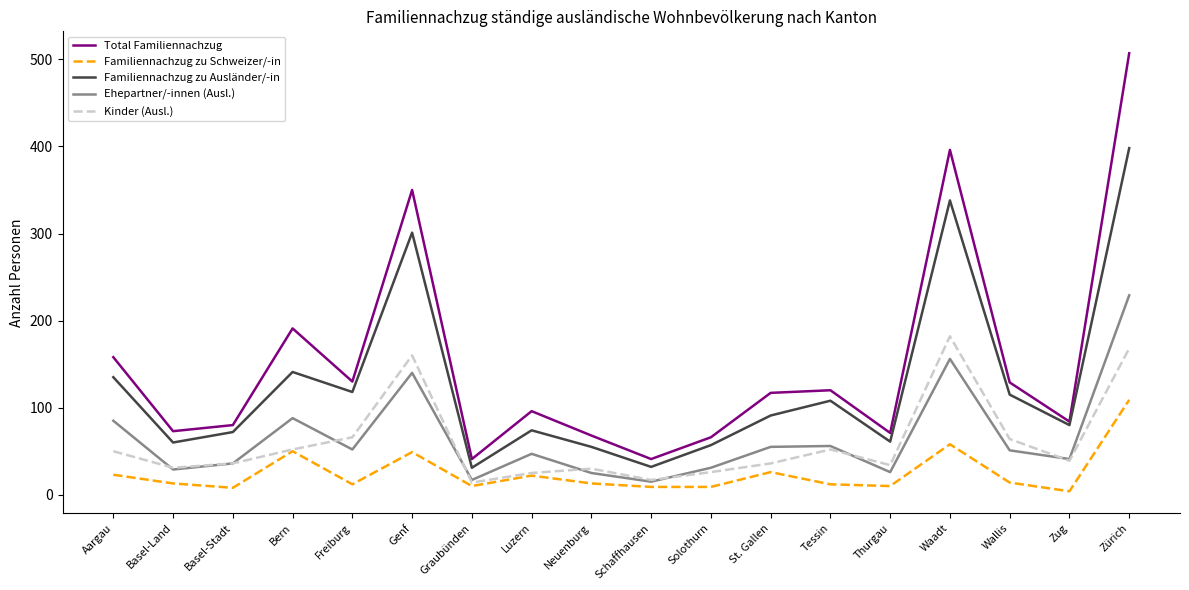

True or false: Ehepartner/-innen (Ausl.) and Familiennachzug zu Schweizer/-in intersect in this chart.

False